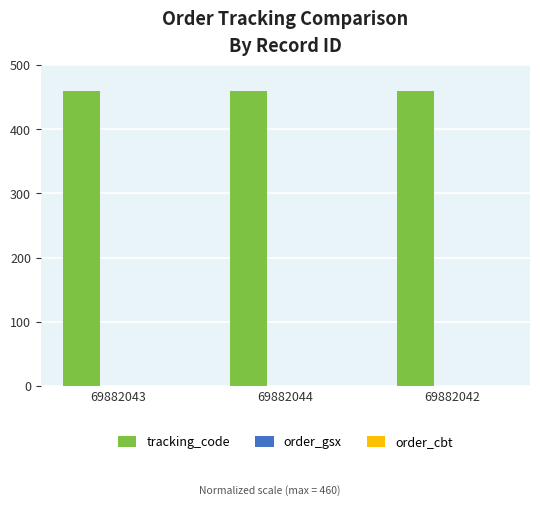

True or false: tracking_code has a value of 315.9 at 69882044.

False